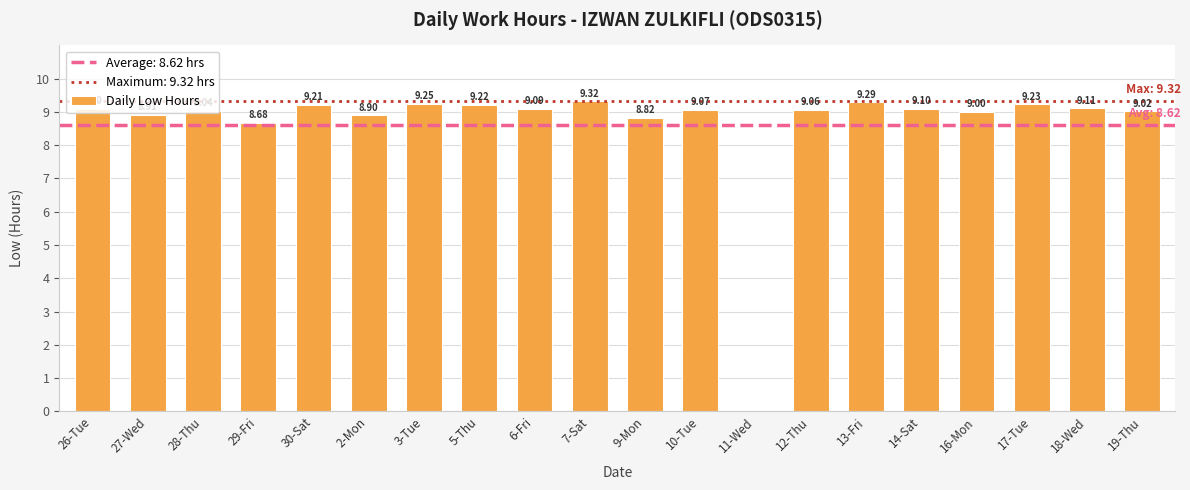

How many categories are shown in the chart?

20